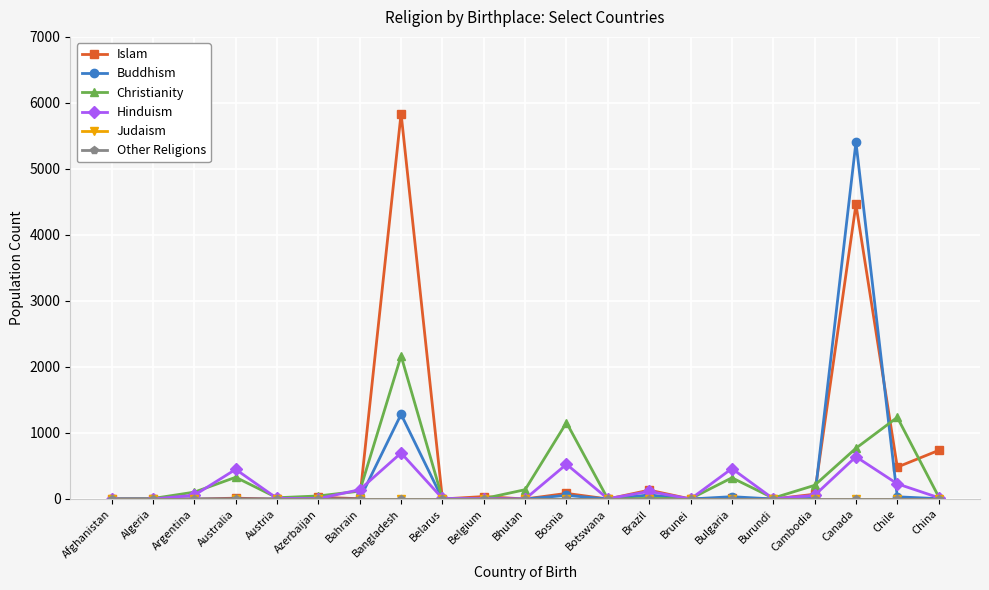

List the labels in order of Buddhism value, smallest first.

Afghanistan, Algeria, Argentina, Australia, Austria, Azerbaijan, Bahrain, Belarus, Belgium, Bhutan, Botswana, Brunei, Burundi, China, Cambodia, Chile, Bulgaria, Bosnia, Brazil, Bangladesh, Canada